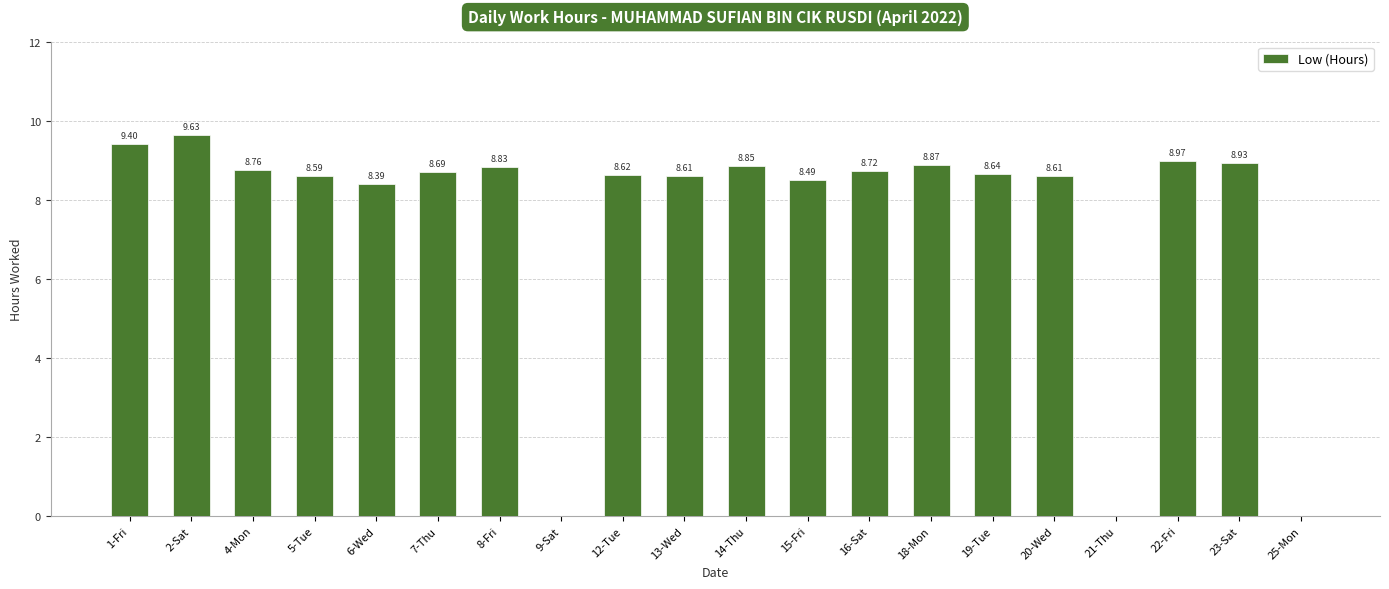

Count the number of data series in this chart.

1